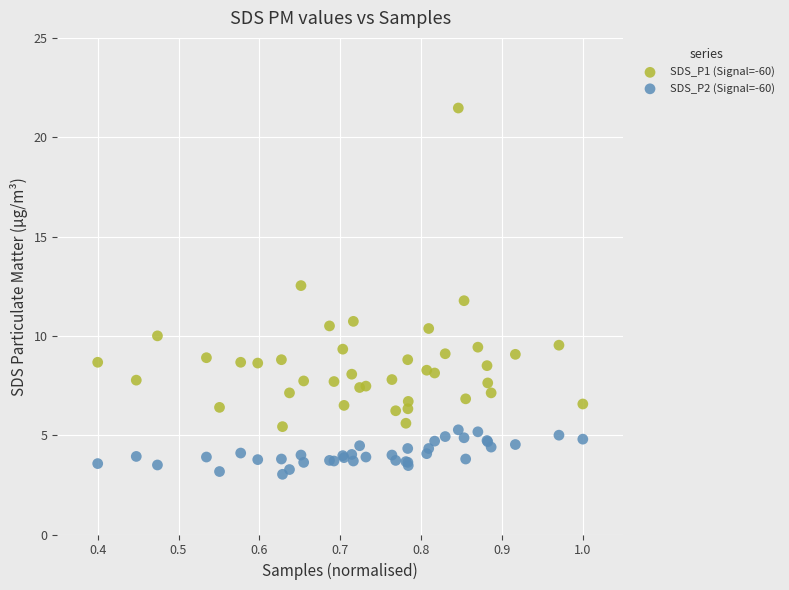

What is the X range (max minus min) for the scatter plot?

0.6